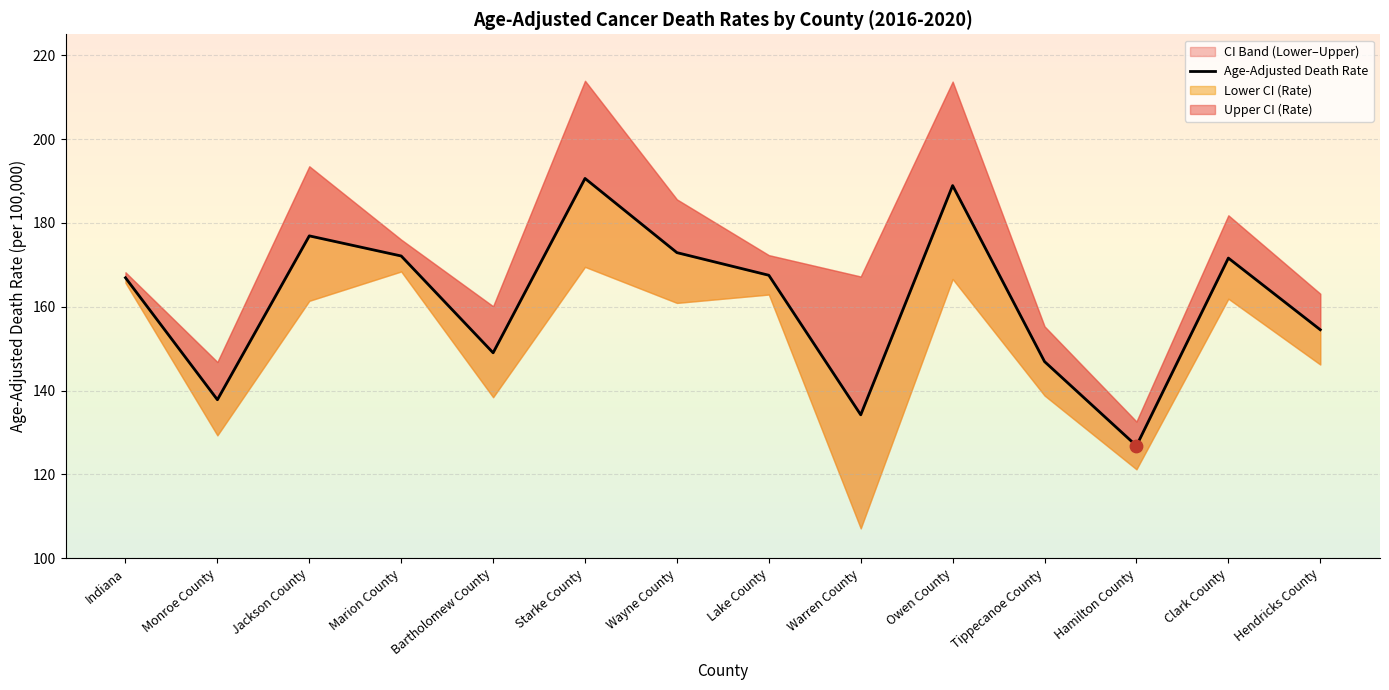

What is the change in value from Bartholomew County to Owen County?

+39.9